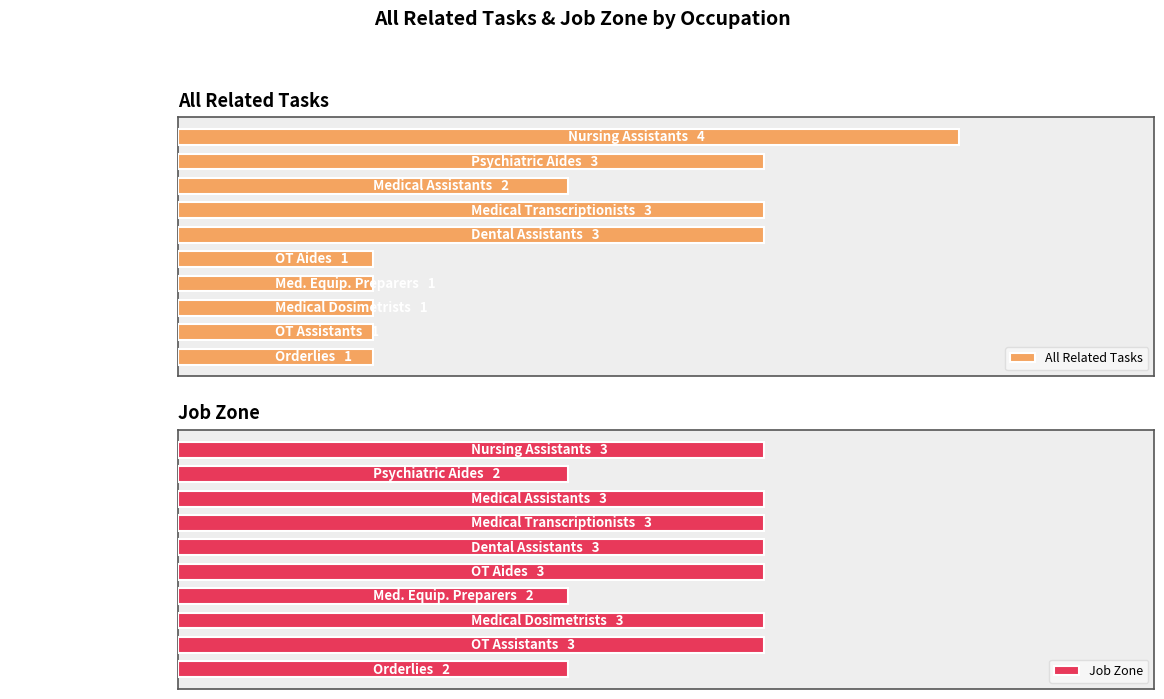

Which series has the widest spread of values?

All Related Tasks